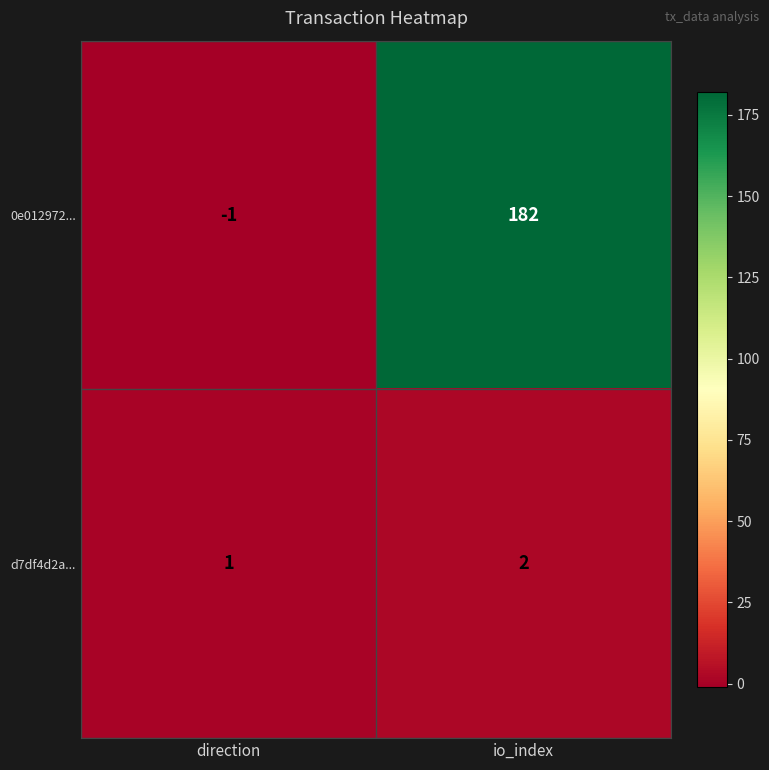

At which label is 0e012972... closest to 90?

direction